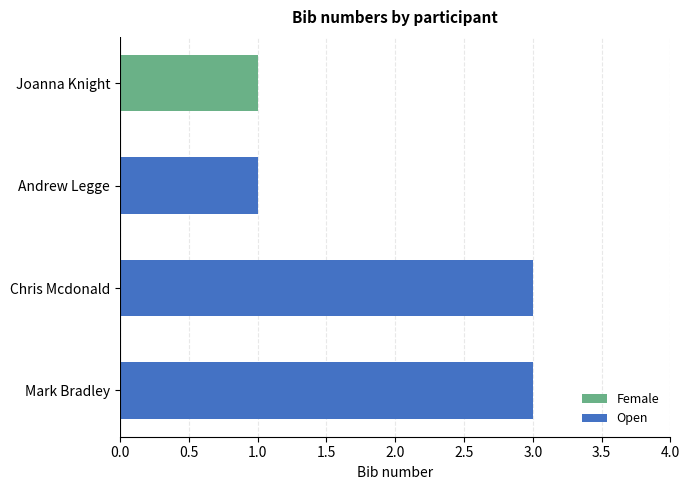

What is the highest value of the Open series?

3